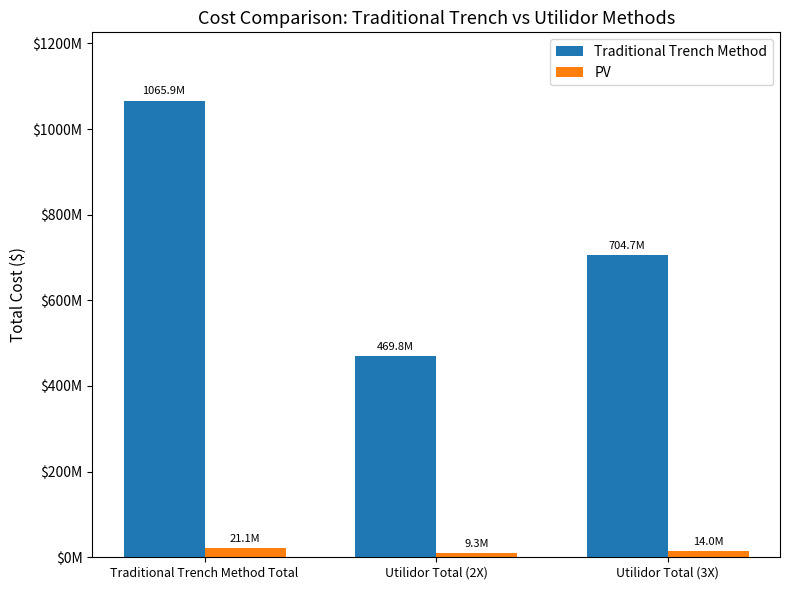

What is the sum of all PV values?

44359627.0